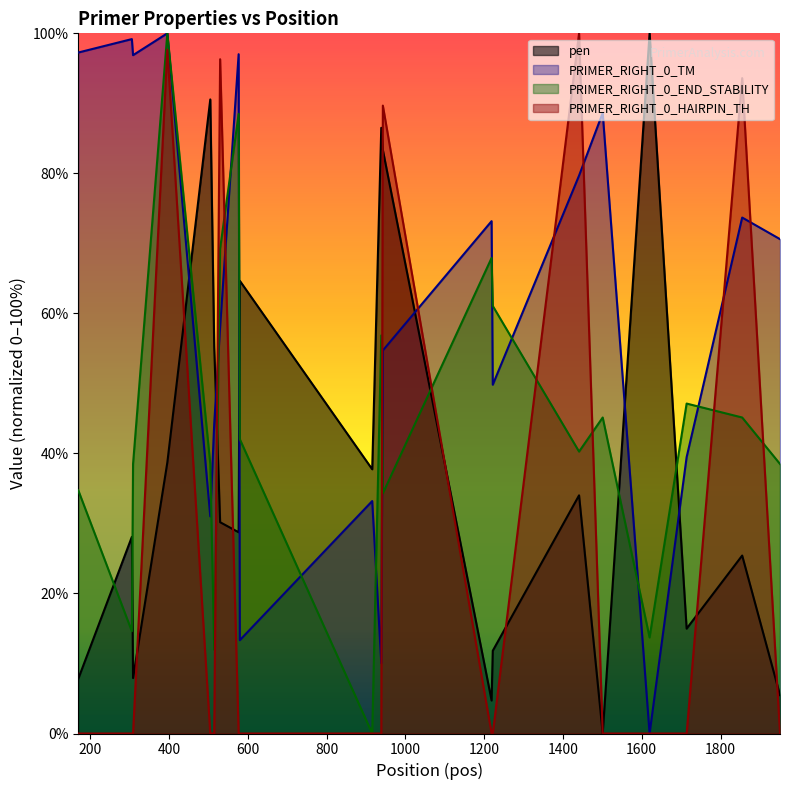

Reading right to left, list all the values displayed in this chart.

pen: 1951=5.5	1855=25.4	1714=15.0	1620=100.0	1501=0.0	1441=34.0	1222=11.8	1219=4.7	943=83.3	939=86.5	916=37.7	580=64.7	577=28.7	530=30.2	515=55.2	505=90.6	396=38.7	309=7.9	306=28.1	170=7.8
PRIMER_RIGHT_0_TM: 1951=70.6	1855=73.7	1714=39.5	1620=0.0	1501=88.6	1441=79.7	1222=49.8	1219=73.2	943=54.7	939=10.0	916=33.2	580=13.3	577=97.0	530=58.0	515=44.2	505=31.0	396=100.0	309=96.9	306=99.2	170=97.3
PRIMER_RIGHT_0_END_STABILITY: 1951=38.5	1855=45.1	1714=47.1	1620=13.7	1501=45.1	1441=40.3	1222=61.1	1219=67.9	943=34.3	939=56.9	916=0.0	580=42.0	577=88.5	530=69.2	515=11.9	505=38.5	396=100.0	309=38.5	306=14.6	170=34.7
PRIMER_RIGHT_0_HAIRPIN_TH: 1951=0.0	1855=93.6	1714=0.0	1620=0.0	1501=0.0	1441=100.0	1222=0.0	1219=0.0	943=89.7	939=0.0	916=0.0	580=0.0	577=0.0	530=96.3	515=0.0	505=0.0	396=97.7	309=0.0	306=0.0	170=0.0